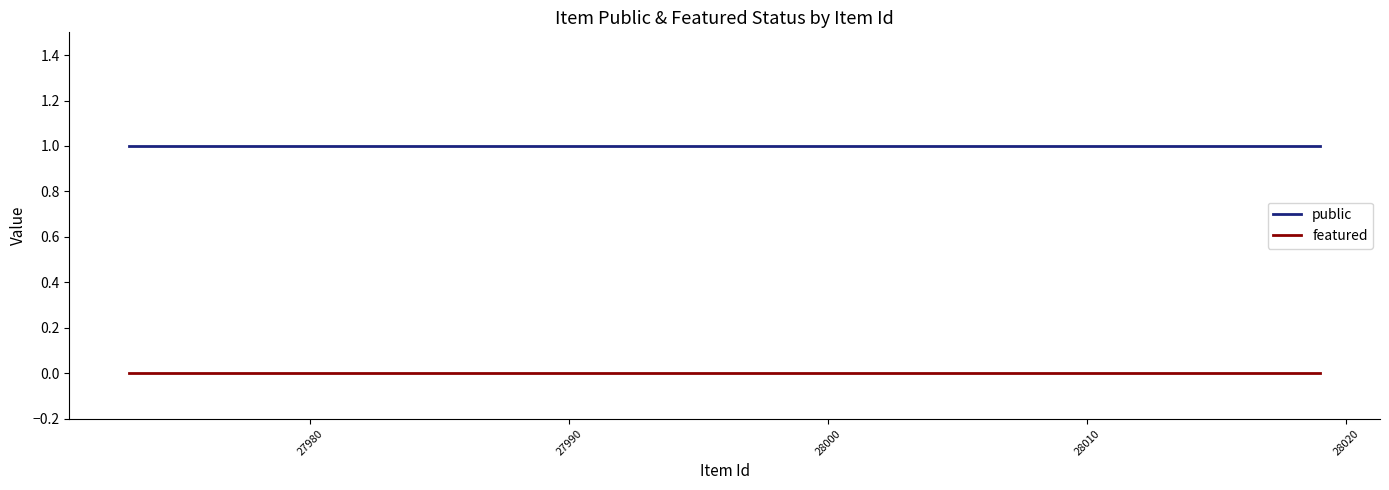

Which series has the largest total across all categories?

public